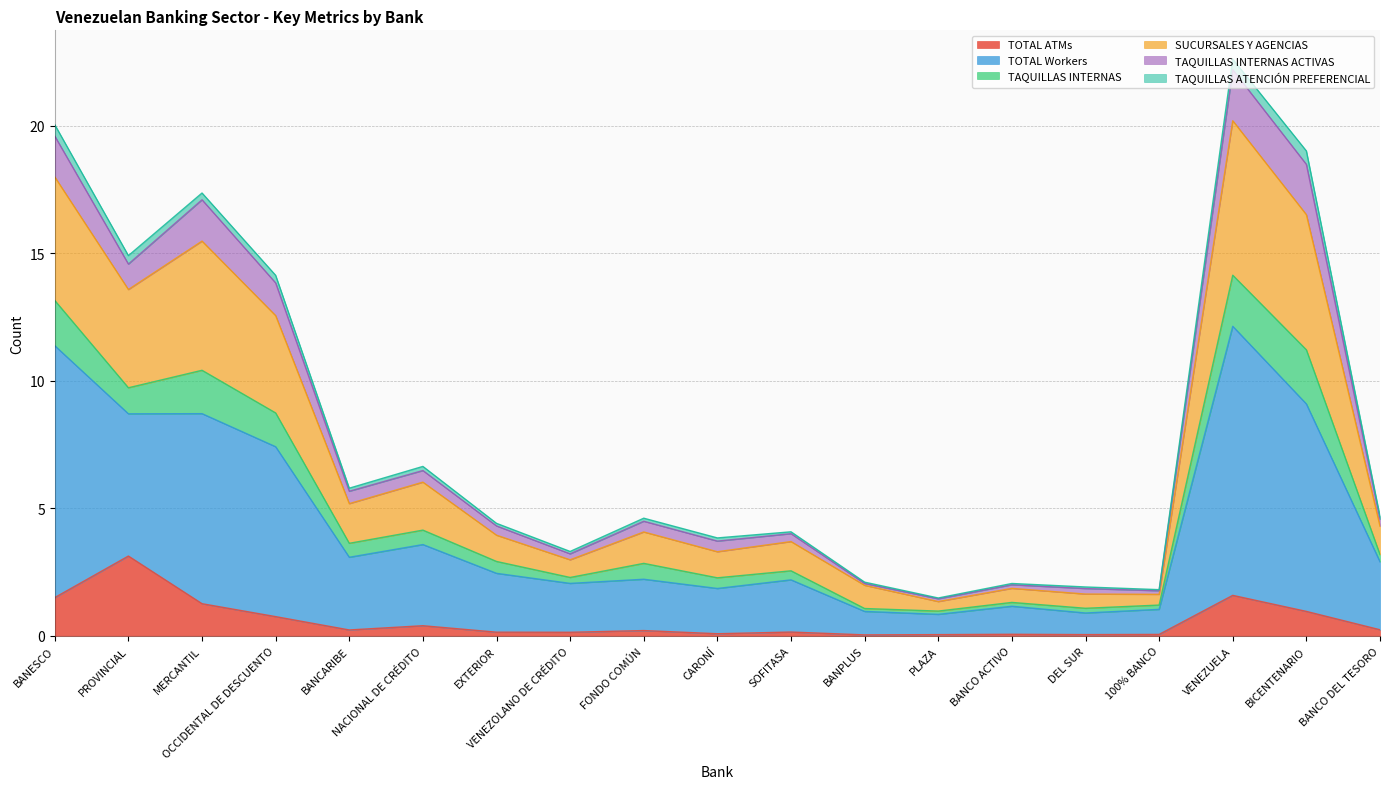

Which category has the highest value in the TOTAL ATMs series?

PROVINCIAL